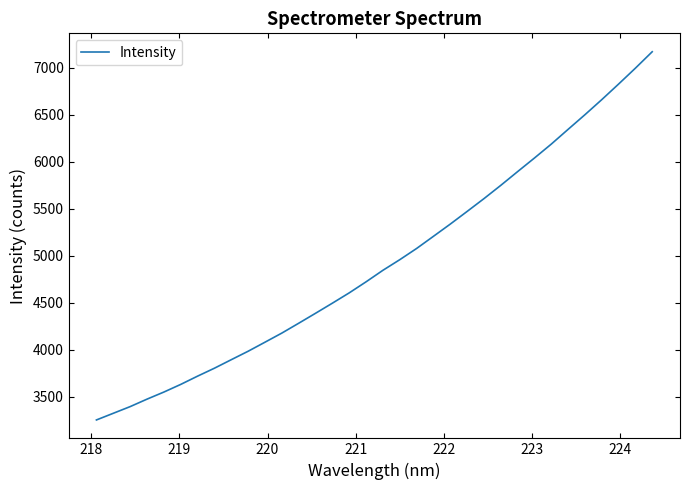

What is the maximum value shown in the chart?

7167.8